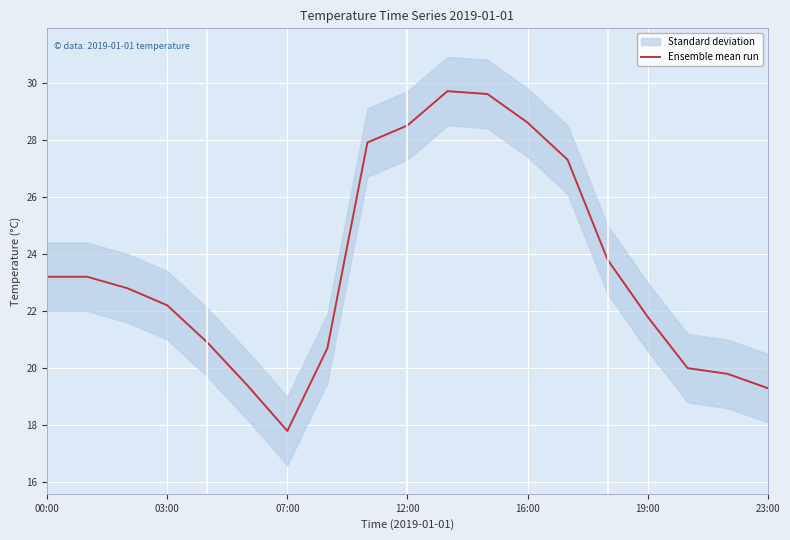

Is it true that Ensemble mean run equals 22.2 at 03:00?

True